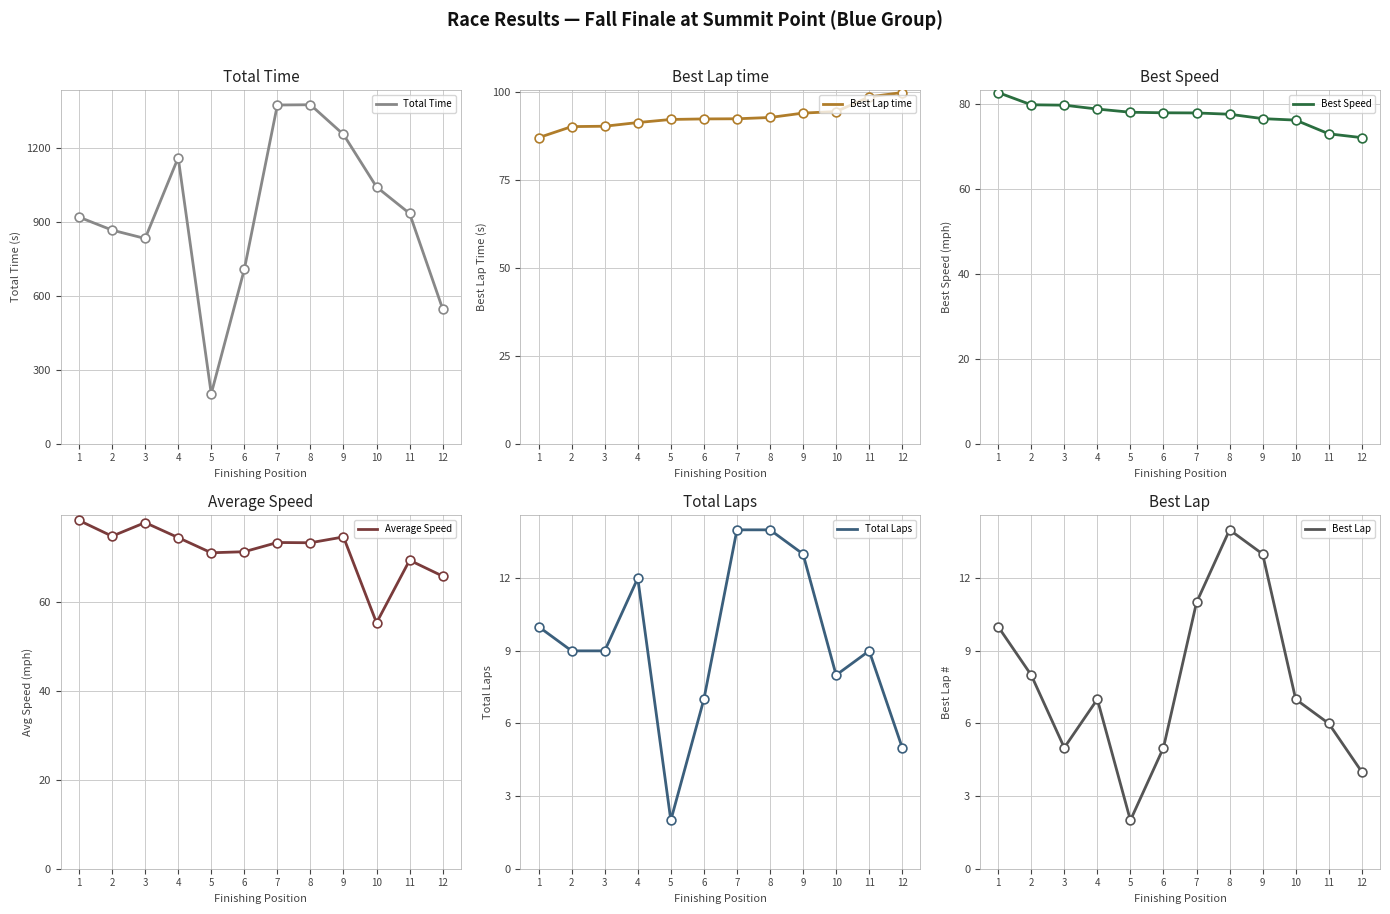

What are all the series names shown in the legend?

Total Time, Best Lap time, Best Speed, Average Speed, Total Laps, Best Lap